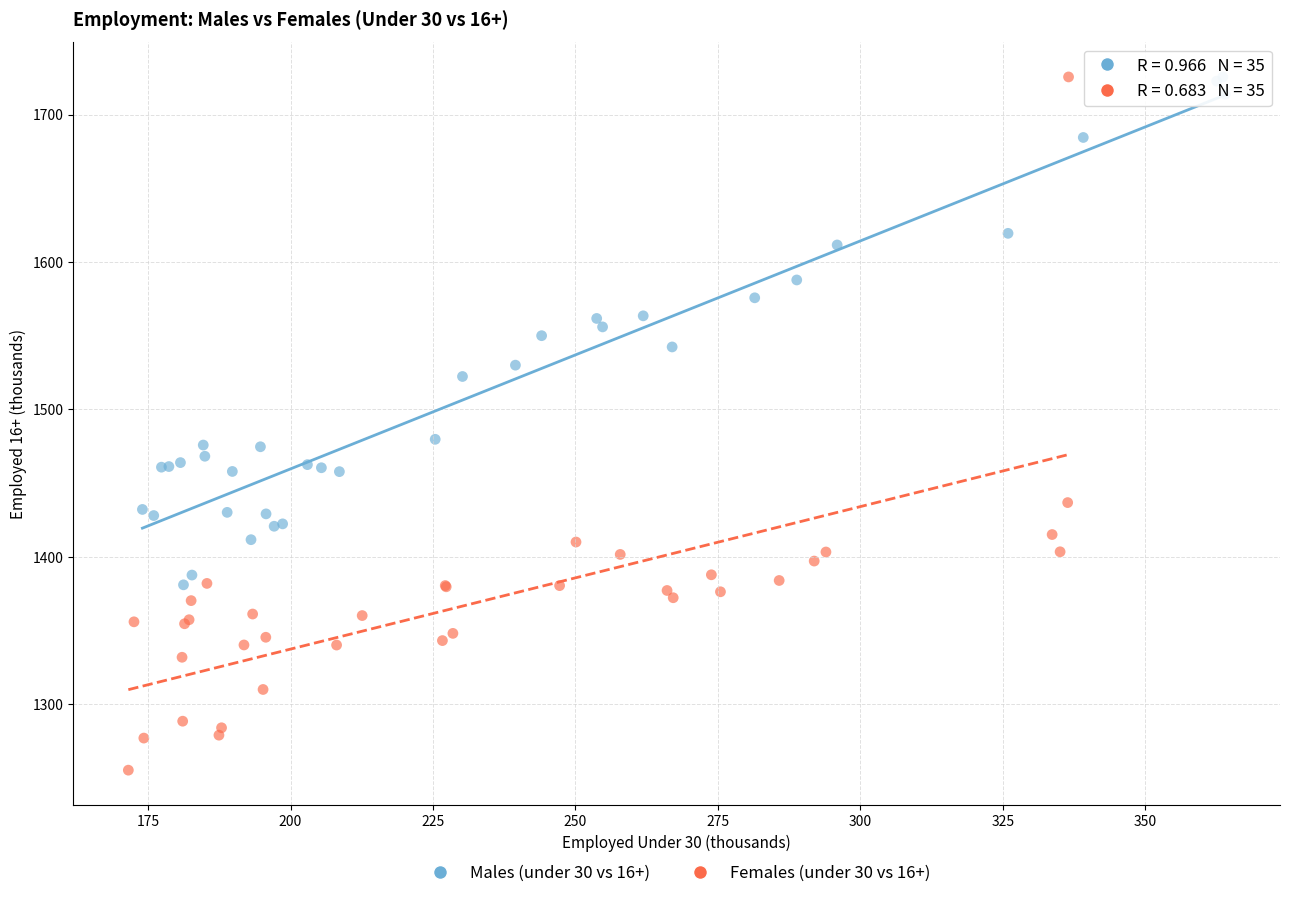

Which series has the widest spread of Y values?

Females (under 30 vs 16+)